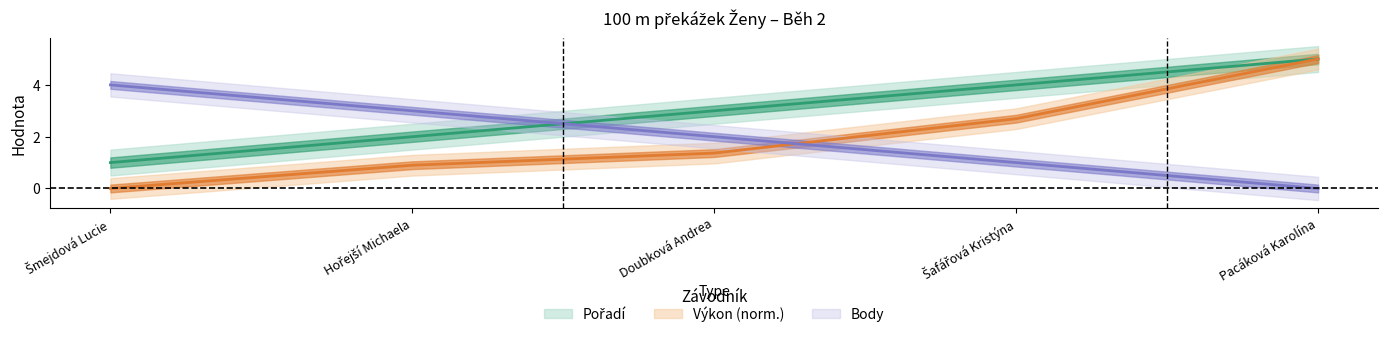

What is the label of the 3rd point from the right?

Doubková Andrea